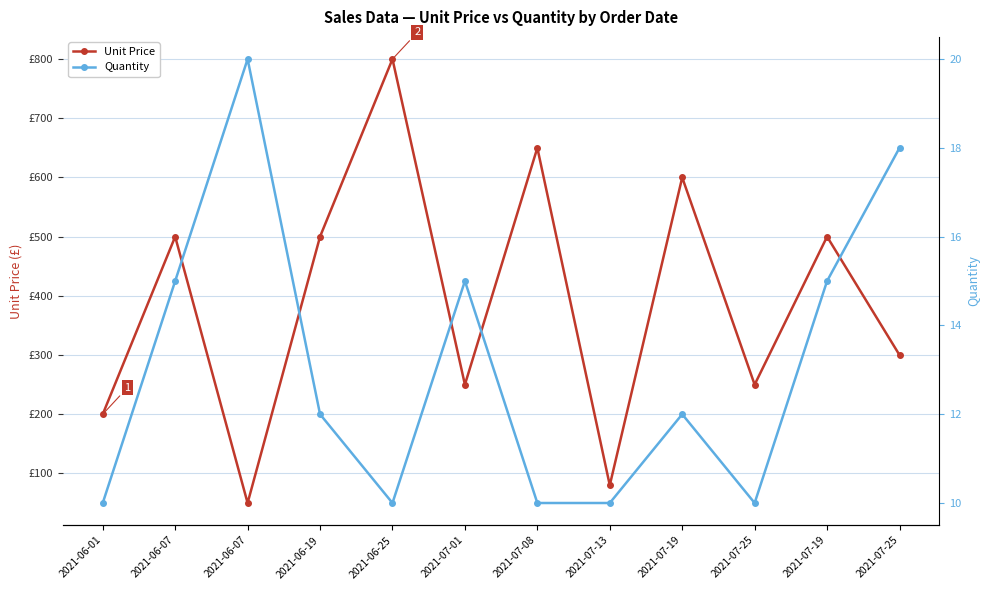

Rank the series by their average value, from lowest to highest.

Quantity, Unit Price